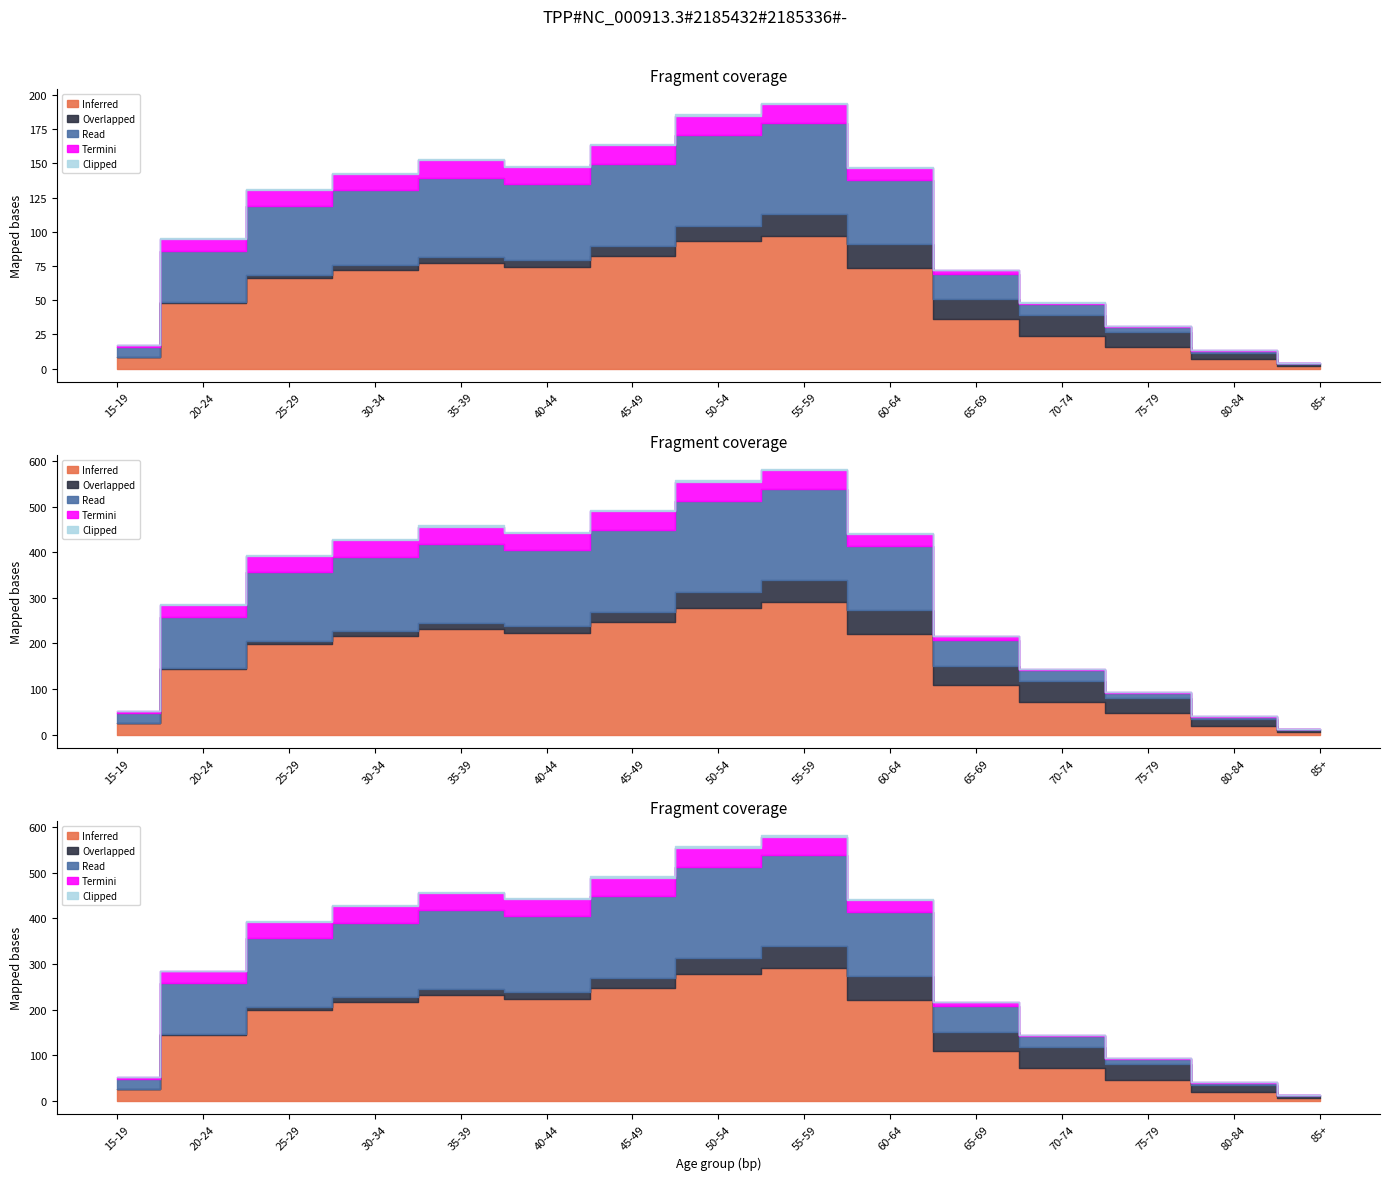

In Clipped, how many points are higher than both neighbors (excluding endpoints)?

2